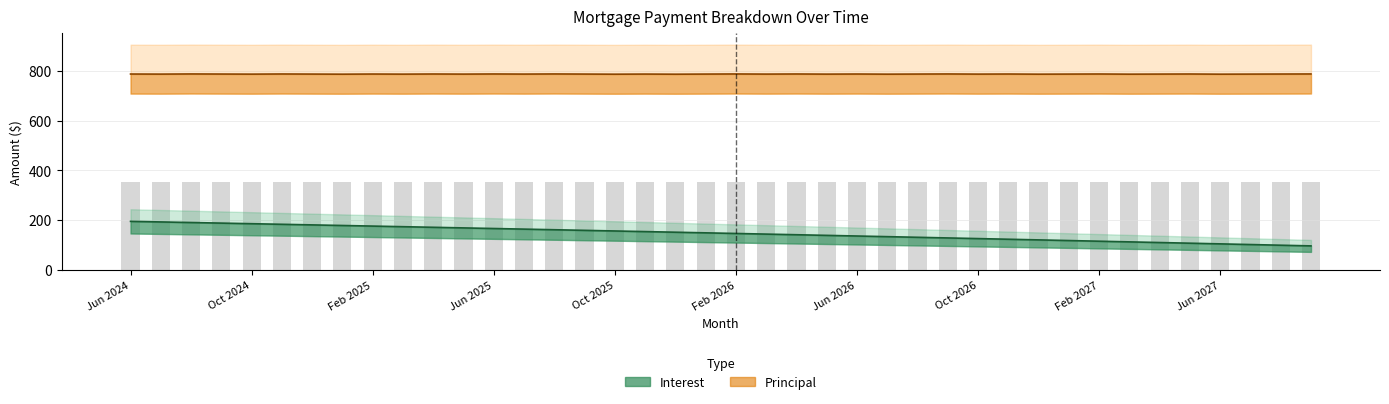

Rank the categories by value from lowest to highest.

Sep 2027, Aug 2027, Jul 2027, Jun 2027, May 2027, Apr 2027, Mar 2027, Feb 2027, Jan 2027, Dec 2026, Nov 2026, Oct 2026, Sep 2026, Aug 2026, Jul 2026, Jun 2026, May 2026, Apr 2026, Mar 2026, Feb 2026, Jan 2026, Dec 2025, Nov 2025, Oct 2025, Sep 2025, Aug 2025, Jul 2025, Jun 2025, May 2025, Apr 2025, Mar 2025, Feb 2025, Jan 2025, Dec 2024, Nov 2024, Oct 2024, Sep 2024, Aug 2024, Jul 2024, Jun 2024